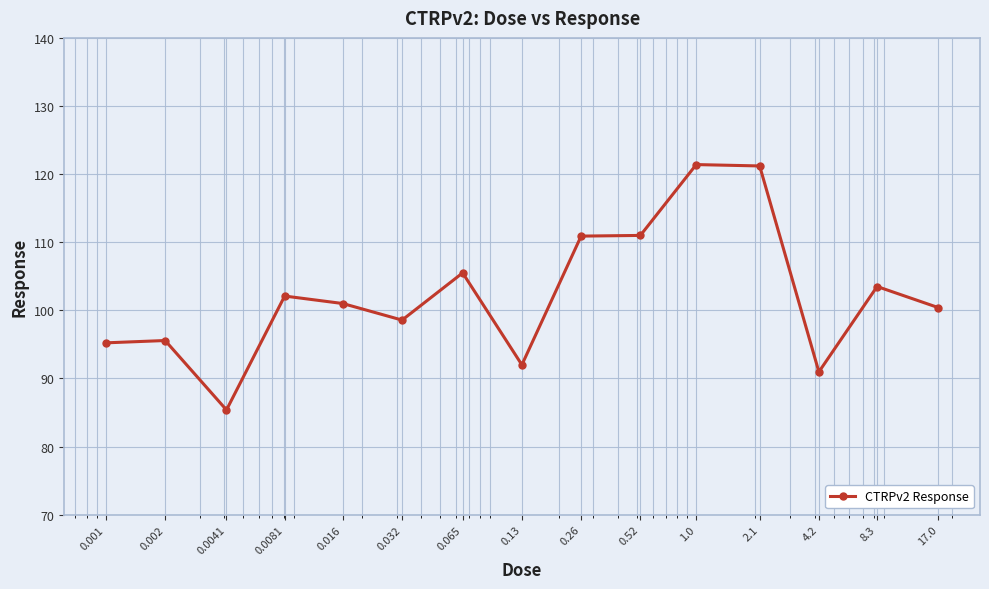

How many data points does each series have?

15